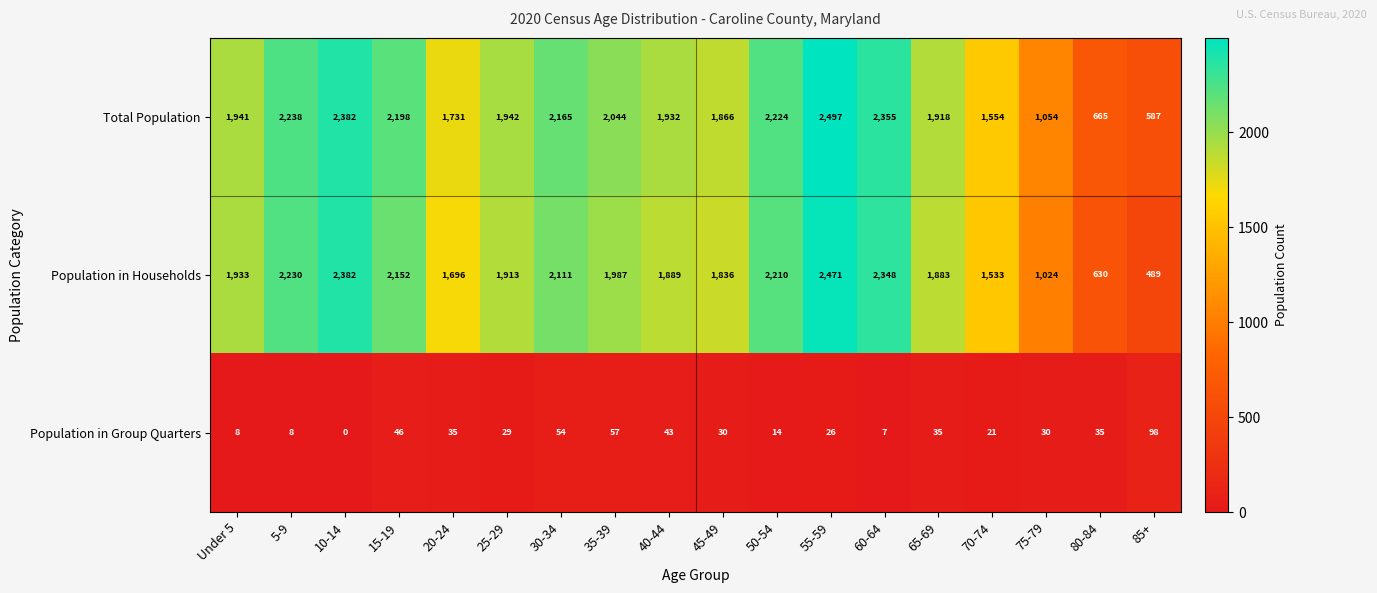

What is the total value across all series at 35-39?

4088